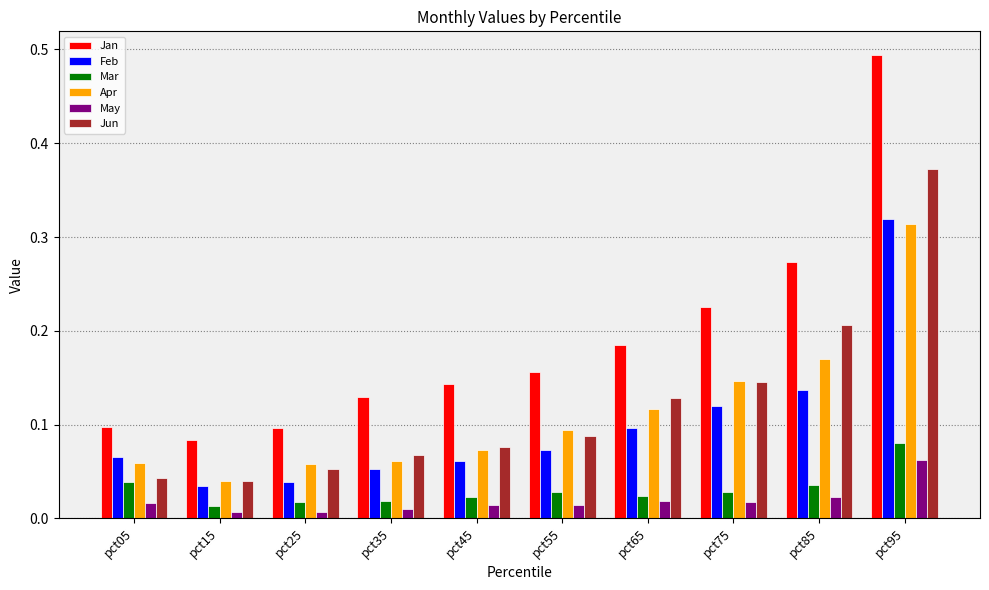

At which label does Feb reach its minimum?

pct15